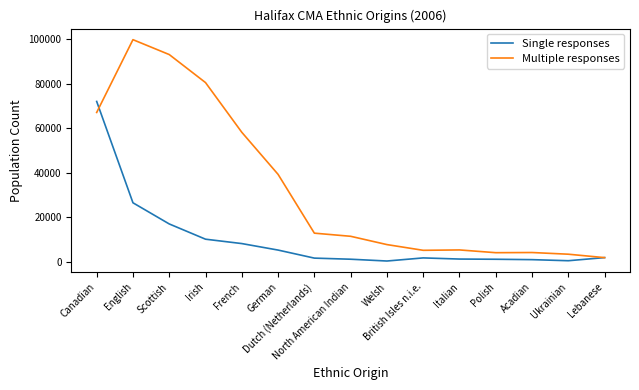

In Single responses, how many points are higher than both neighbors (excluding endpoints)?

1